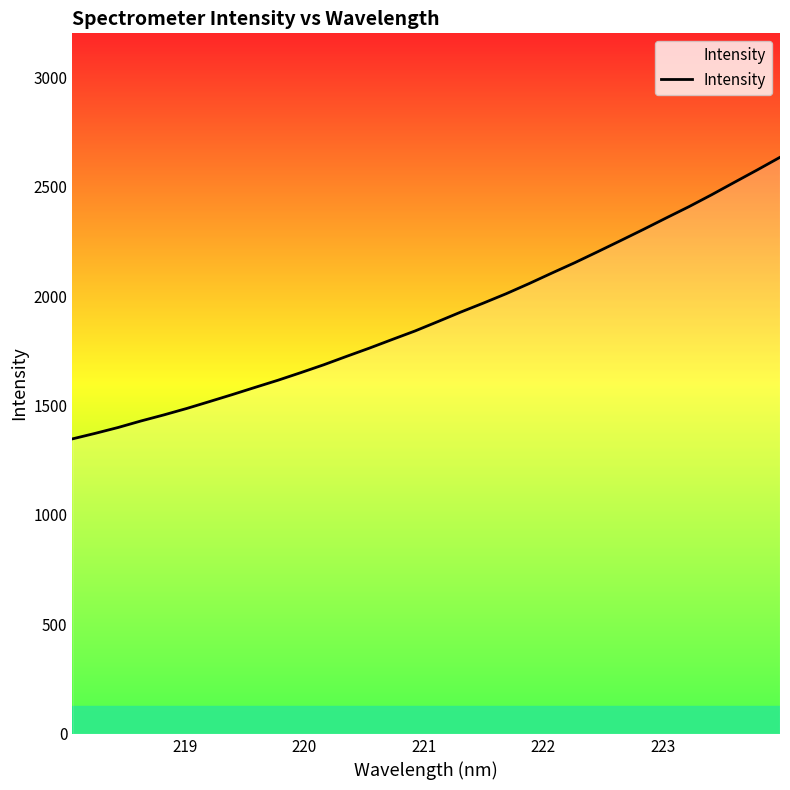

How many lines are shown in the chart?

1